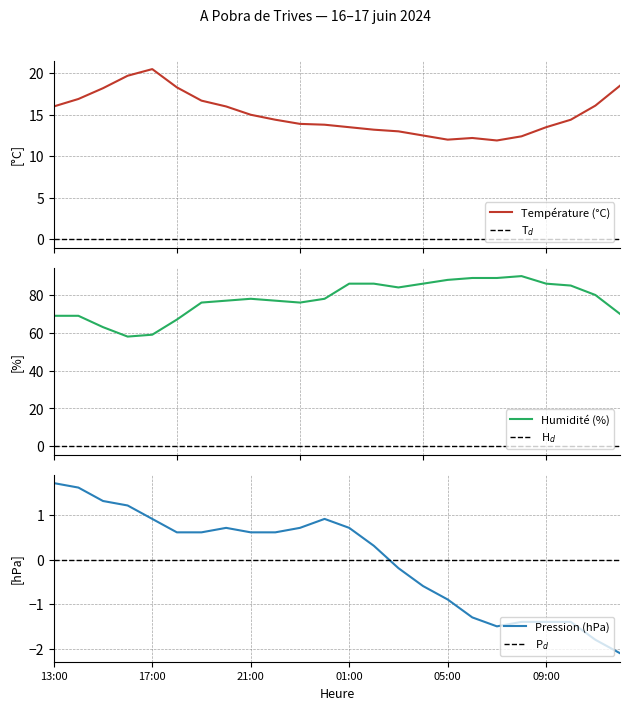

What is the difference between the second highest and second lowest values in the Pression (hPa) series?

3.4